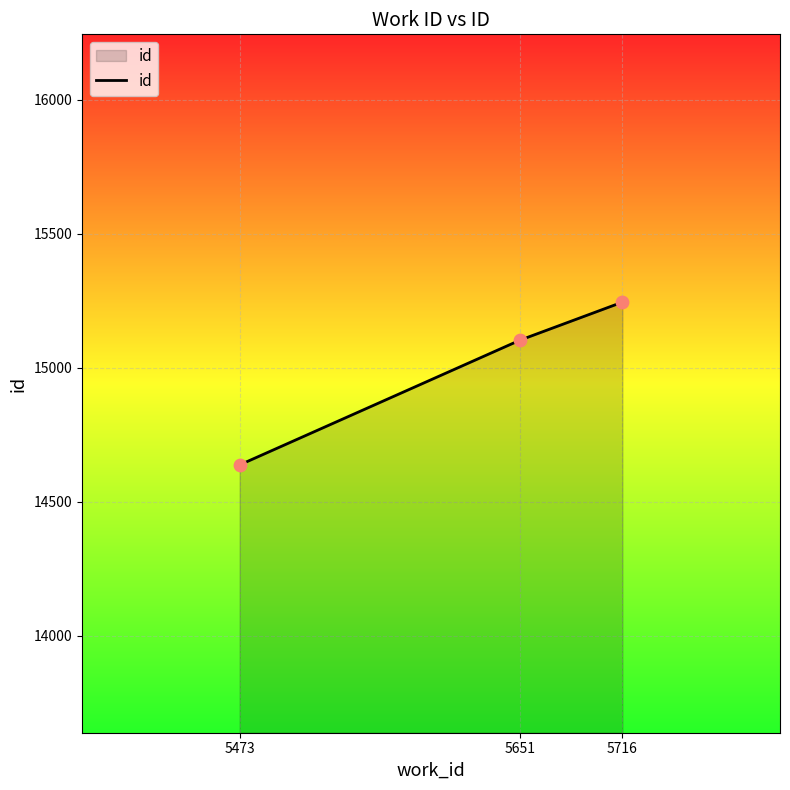

Approximately how many times larger is the value at 5651 compared to 5716?

1.0